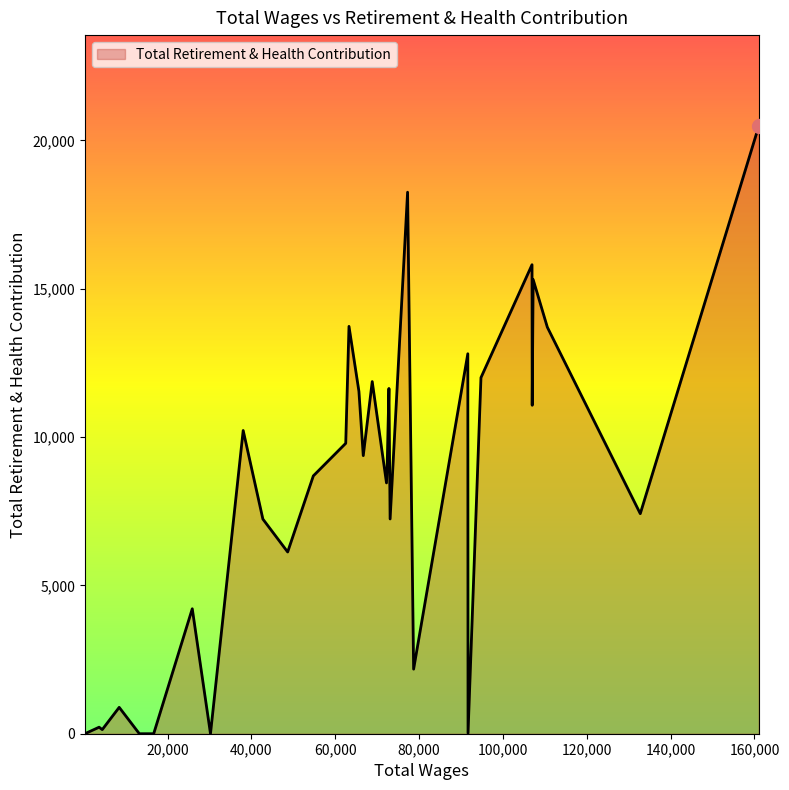

What is the maximum value shown in the chart?

20477